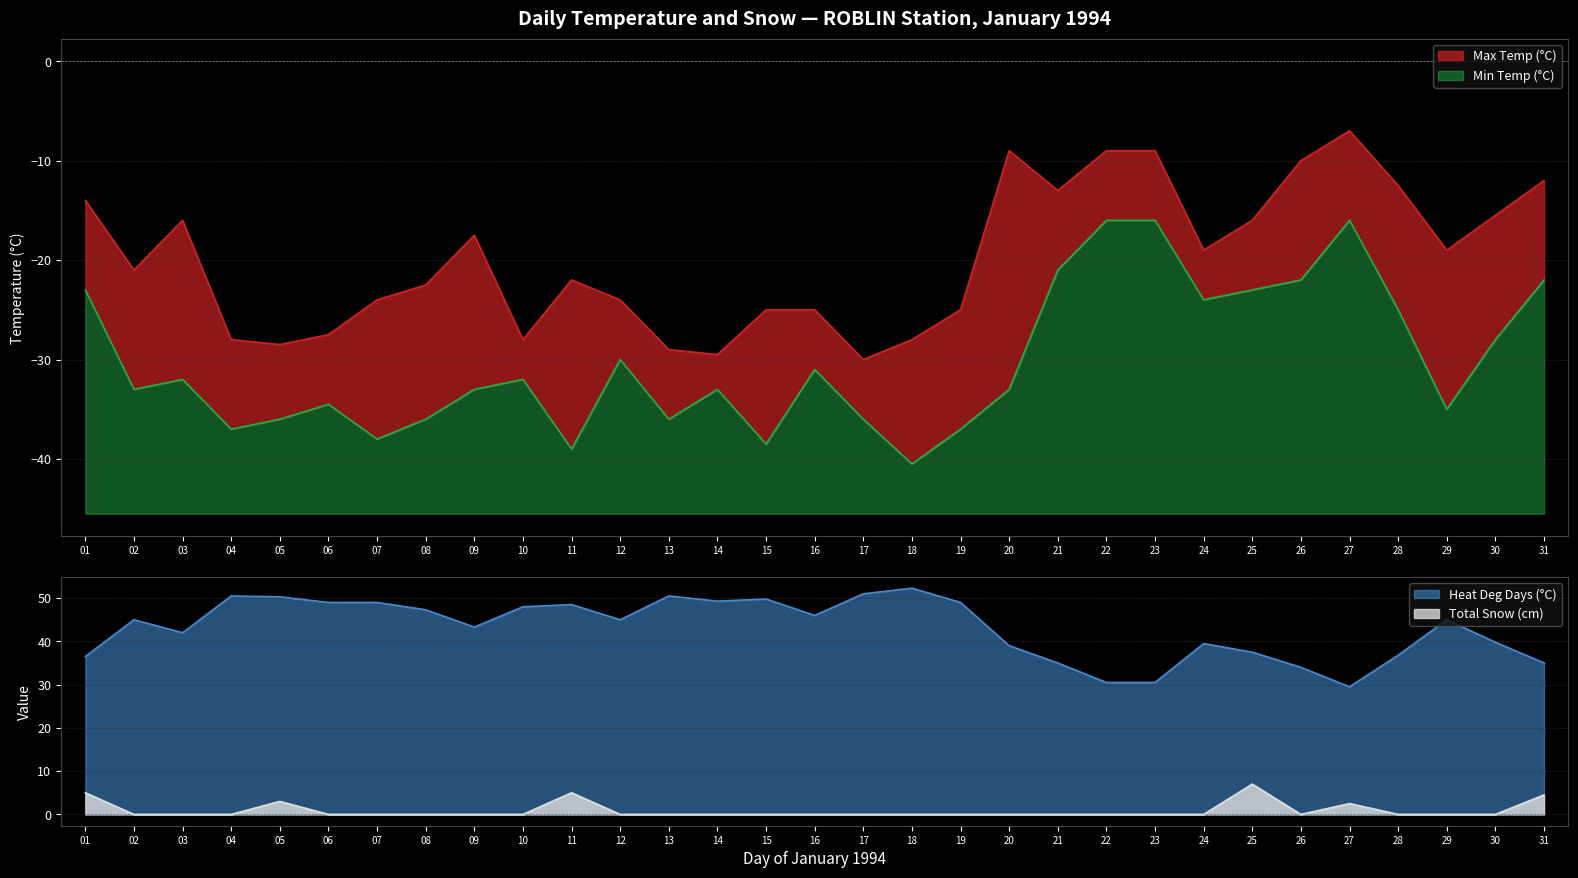

How many interior local valleys does the Min Temp (°C) series have?

9